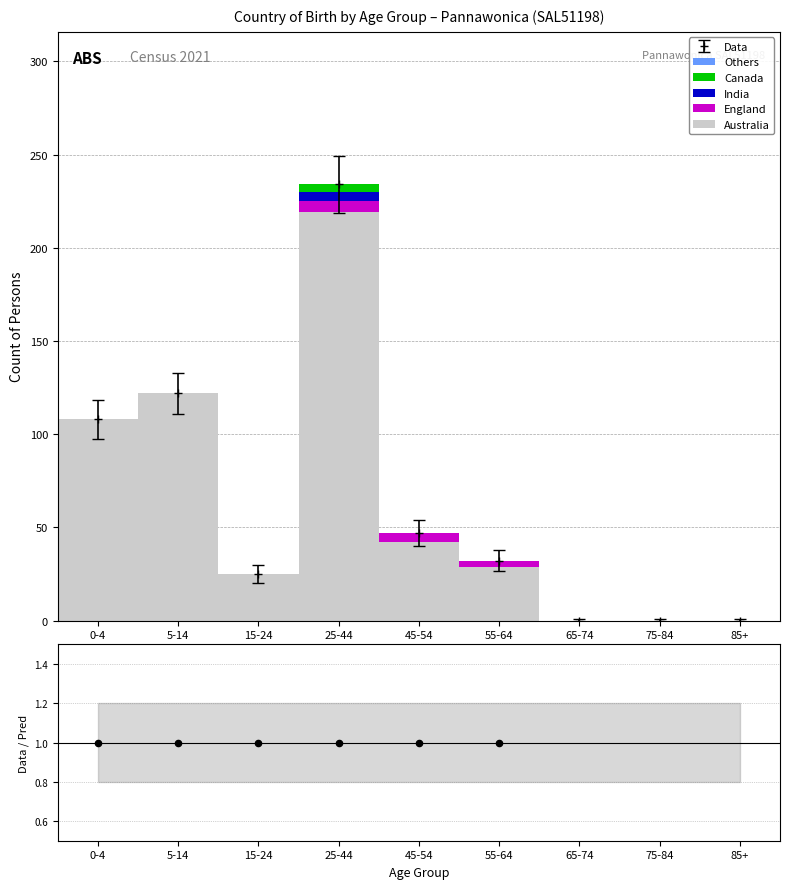

Which series has the largest total across all categories?

Australia